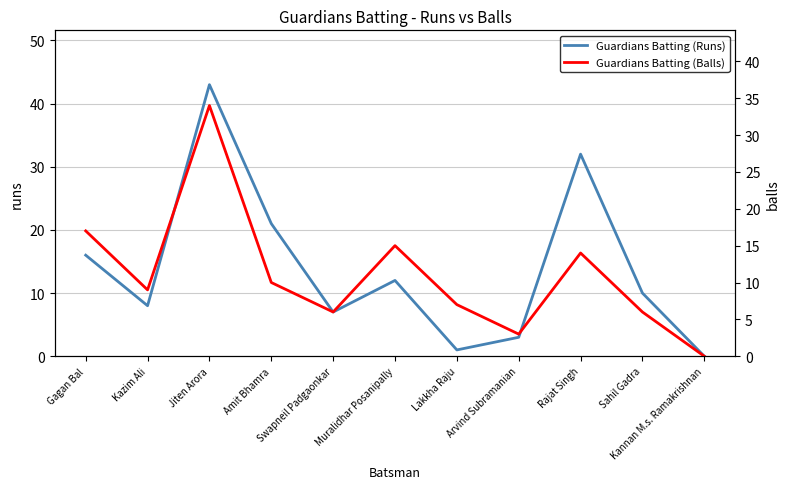

How many values in the Guardians Batting (Runs) series are below 10?

5